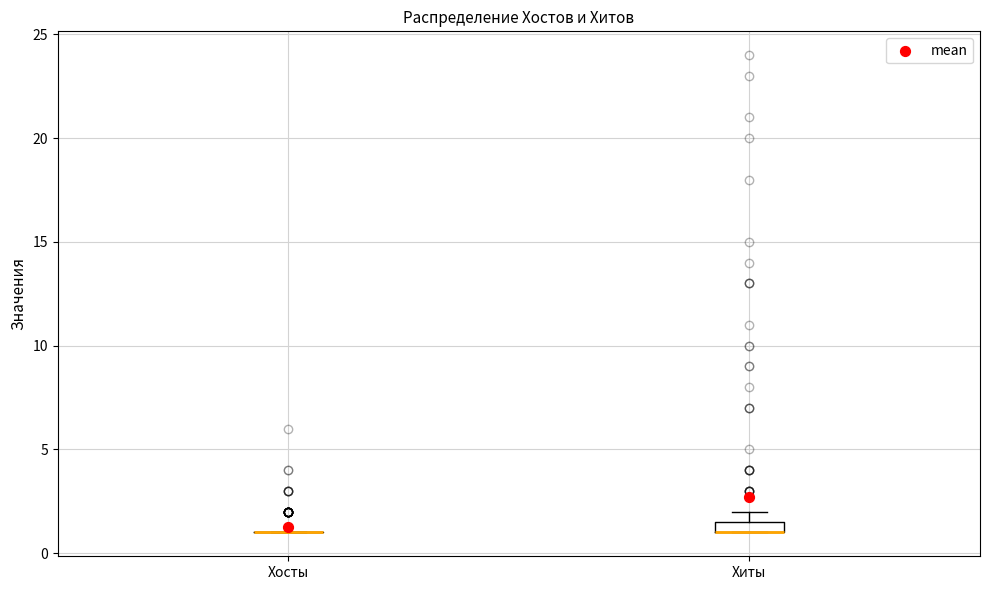

Which box is the tallest, from its lower edge to its upper edge?

Хиты